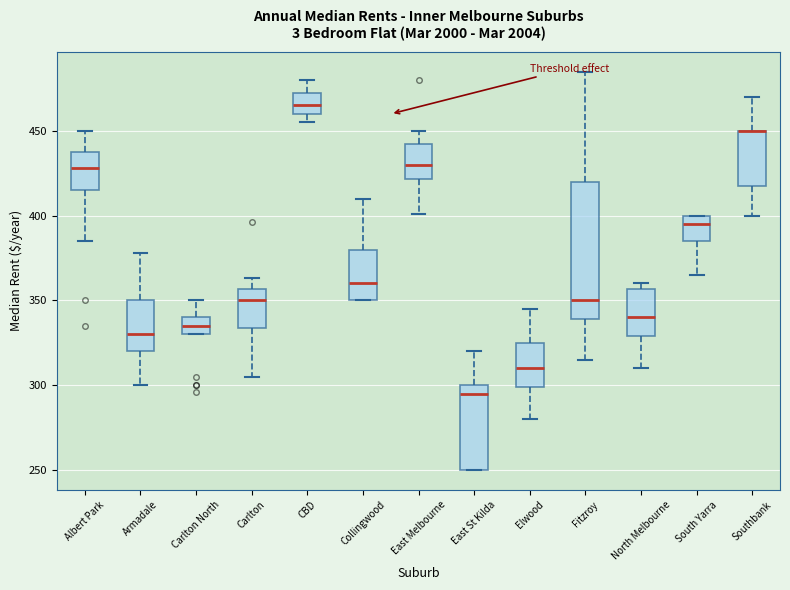

Reading left to right, transcribe this box plot: for each box, give where its median line is, the range the box spans, and where its two whiskers end, as read against the y-axis. The values are not printed on the chart, so give them approximately, as read against the axis.

Albert Park: median 430, box 415 to 440, whiskers 385 to 450
Armadale: median 330, box 320 to 350, whiskers 300 to 380
Carlton North: median 335, box 330 to 340, whiskers 330 to 350
Carlton: median 350, box 335 to 355, whiskers 305 to 365
CBD: median 465, box 460 to 475, whiskers 455 to 480
Collingwood: median 360, box 350 to 380, whiskers 350 to 410
East Melbourne: median 430, box 420 to 445, whiskers 400 to 450
East St Kilda: median 295, box 250 to 300, whiskers 250 to 320
Elwood: median 310, box 300 to 325, whiskers 280 to 345
Fitzroy: median 350, box 340 to 420, whiskers 315 to 485
North Melbourne: median 340, box 330 to 355, whiskers 310 to 360
South Yarra: median 395, box 385 to 400, whiskers 365 to 400
Southbank: median 450 (drawn on the box's upper edge), box 420 to 450, whiskers 400 to 470